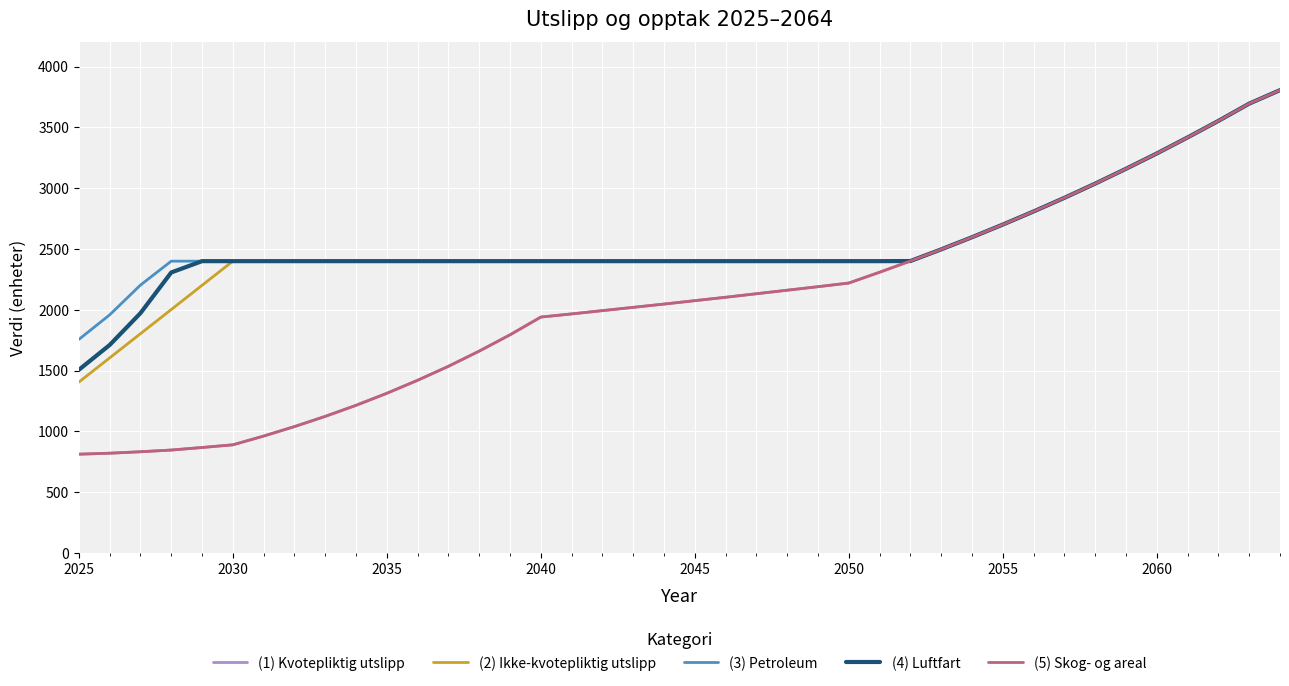

Does the chart have visible grid lines?

Yes